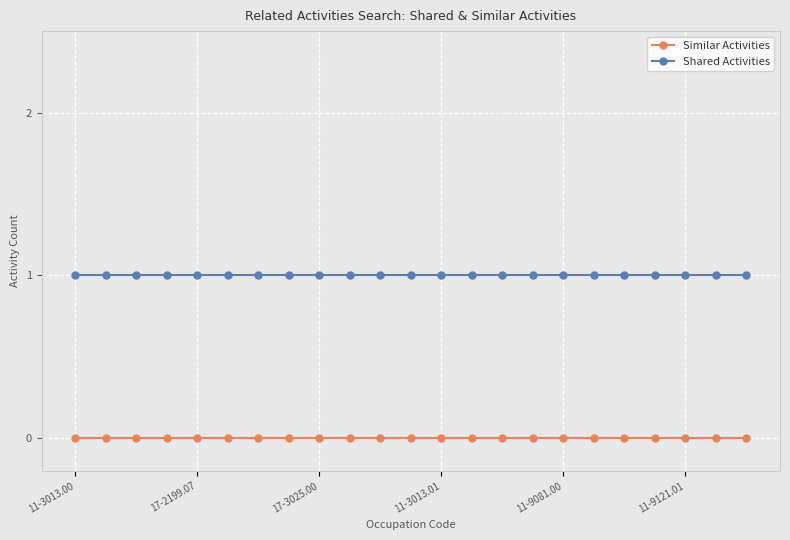

Which series has the largest total across all categories?

Shared Activities